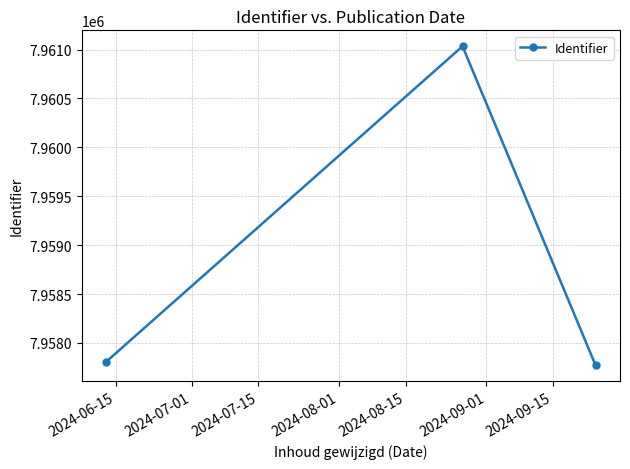

What is the smallest value displayed?

7957772.0